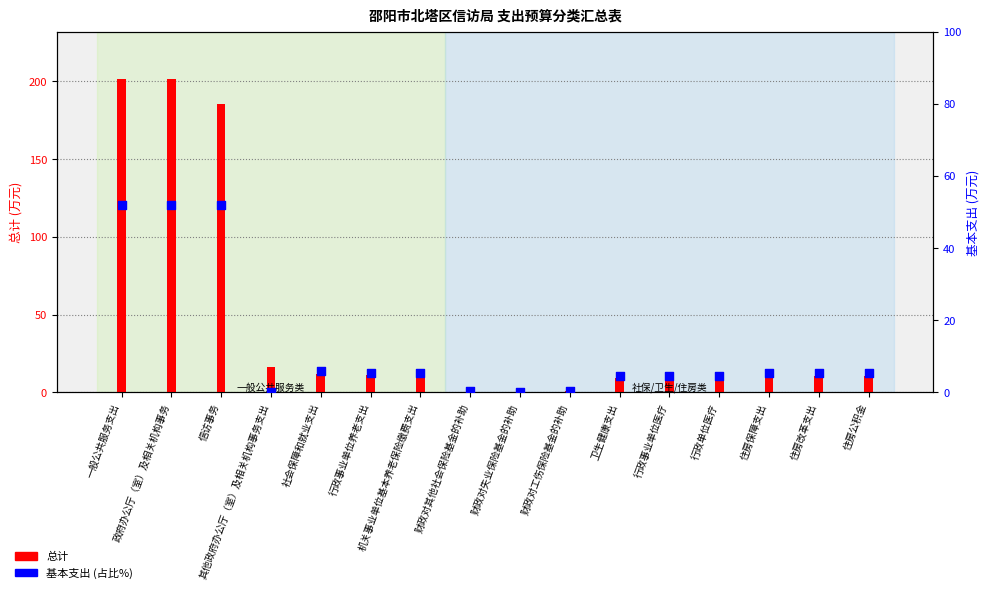

What is the total value across all series at 住房改革支出?

15.8